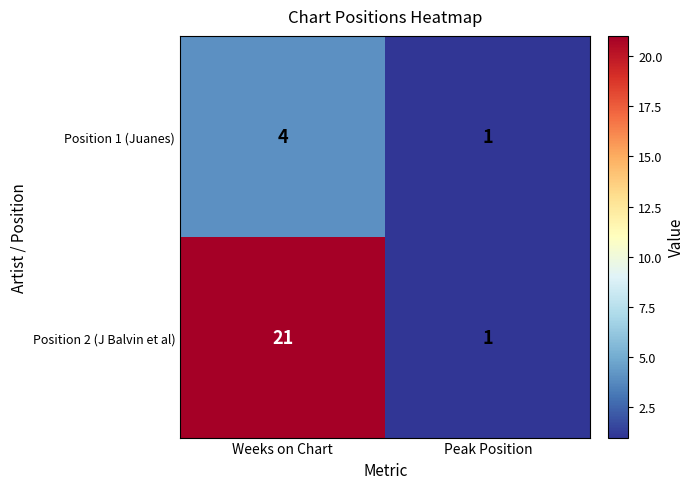

Which label corresponds to the smallest value in the chart?

Peak Position